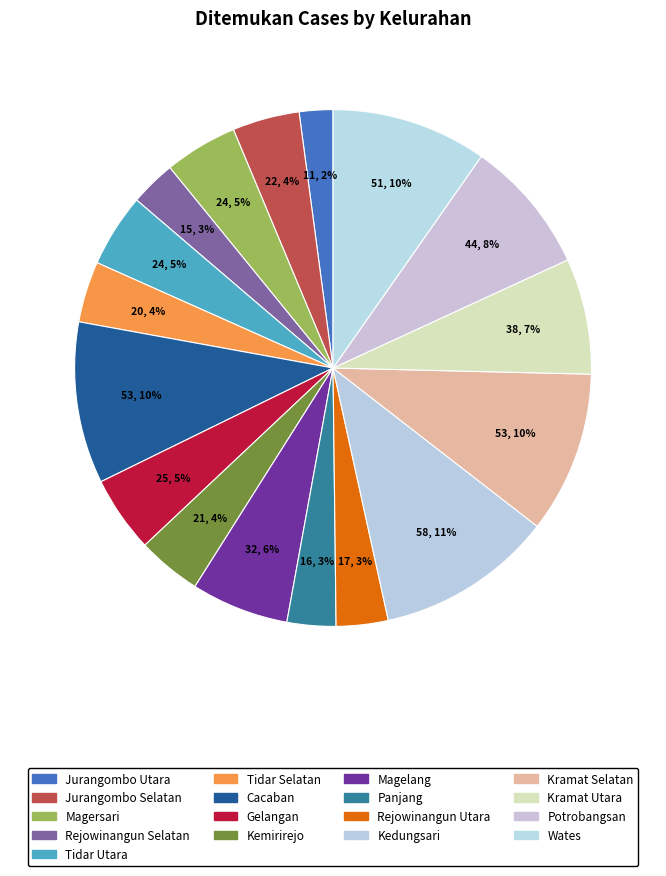

The Cacaban slice represents 23% of the pie. True or false?

False